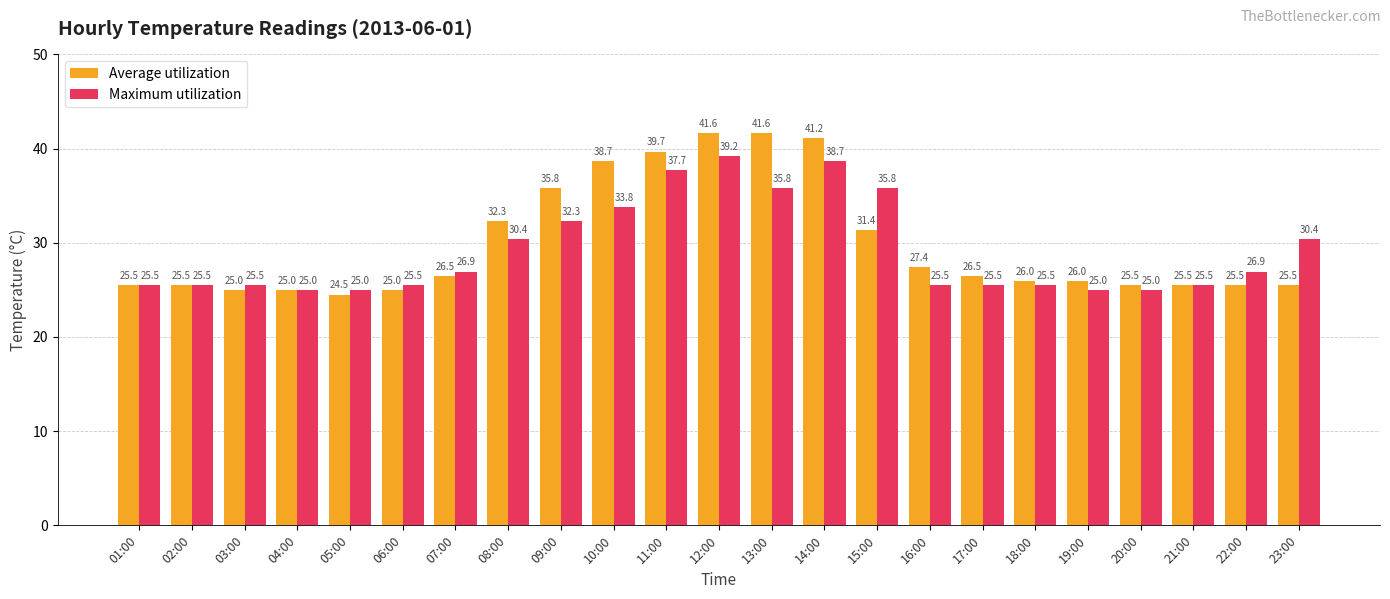

What position from the left is 22:00?

22